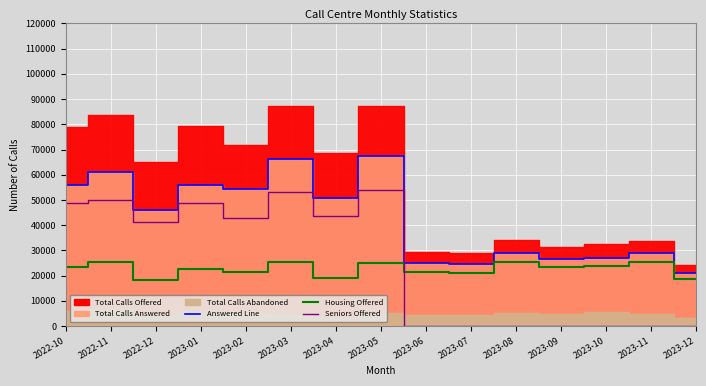

How many values in the Housing Offered series are below 23317?

7